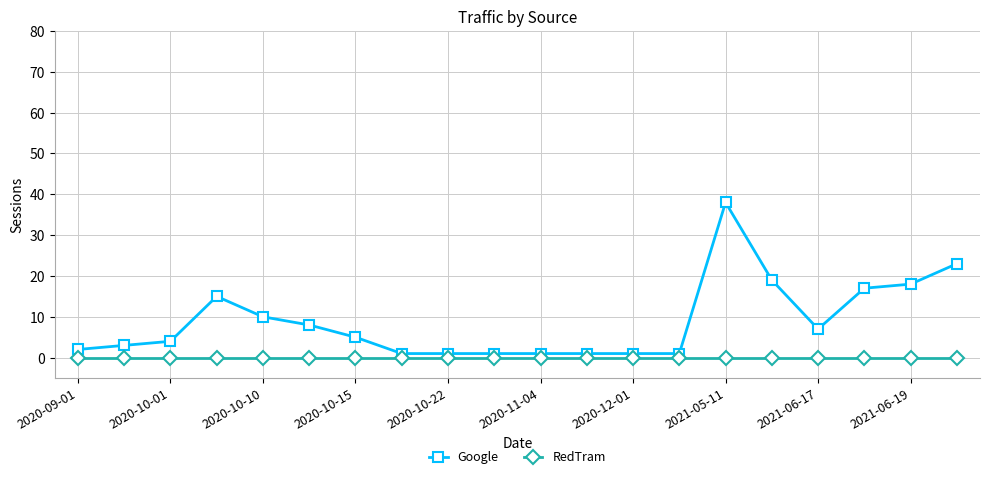

How many categories are shown in the chart?

20